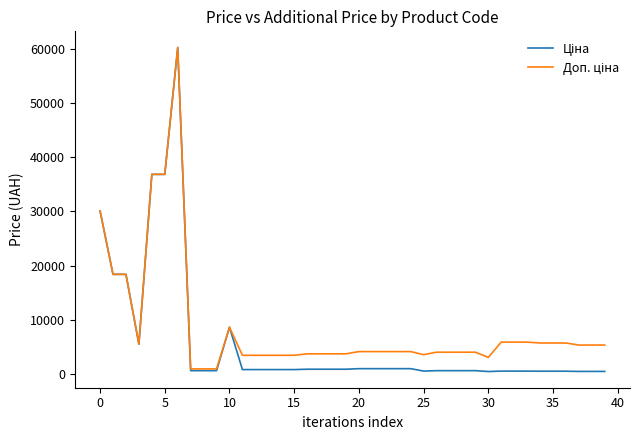

Reading right to left, extract all data points from this chart.

Ціна: 539.6	539.6	539.6	577.4	577.4	577.4	594.0	594.0	594.0	520.6	680.4	680.4	680.4	680.4	604.6	1048.4	1048.4	1048.4	1048.4	1048.4	944.2	944.2	944.2	944.2	878.0	878.0	878.0	878.0	878.0	8679.5	679.8	679.8	679.8	60205.6	36841.8	36841.8	5560.3	18420.9	18420.9	30102.8
Доп. ціна: 5395.7	5395.7	5395.7	5774.3	5774.3	5774.3	5940.0	5940.0	5940.0	3123.8	4082.3	4082.3	4082.3	4082.3	3627.9	4193.5	4193.5	4193.5	4193.5	4193.5	3777.0	3777.0	3777.0	3777.0	3511.9	3511.9	3511.9	3511.9	3511.9	8679.5	1004.1	1004.1	1004.1	60205.6	36841.8	36841.8	5560.3	18420.9	18420.9	30102.8